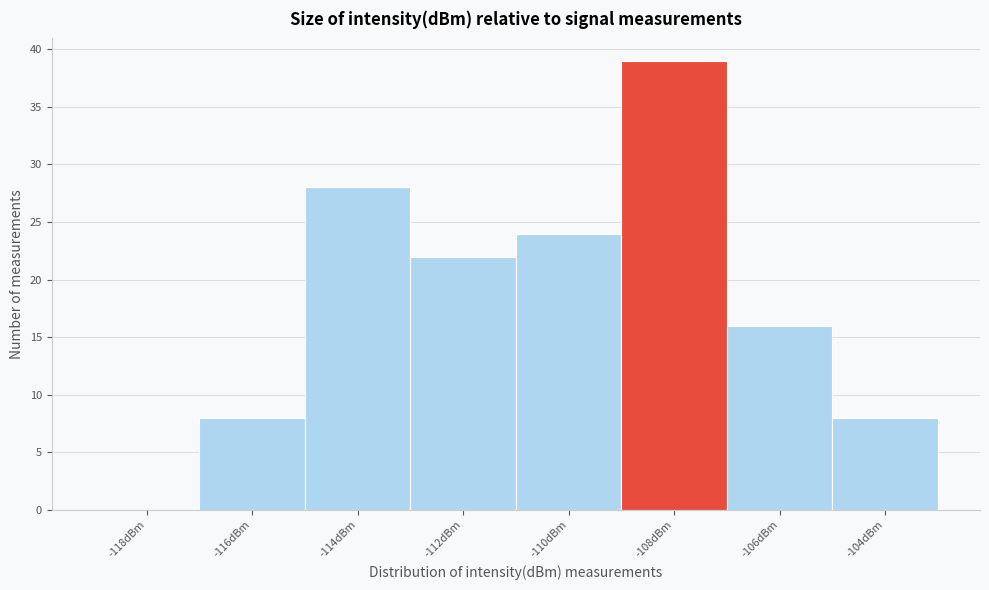

Reading left to right, what are all the values shown in this chart?

-118dBm=0	-116dBm=8	-114dBm=28	-112dBm=22	-110dBm=24	-108dBm=39	-106dBm=16	-104dBm=8